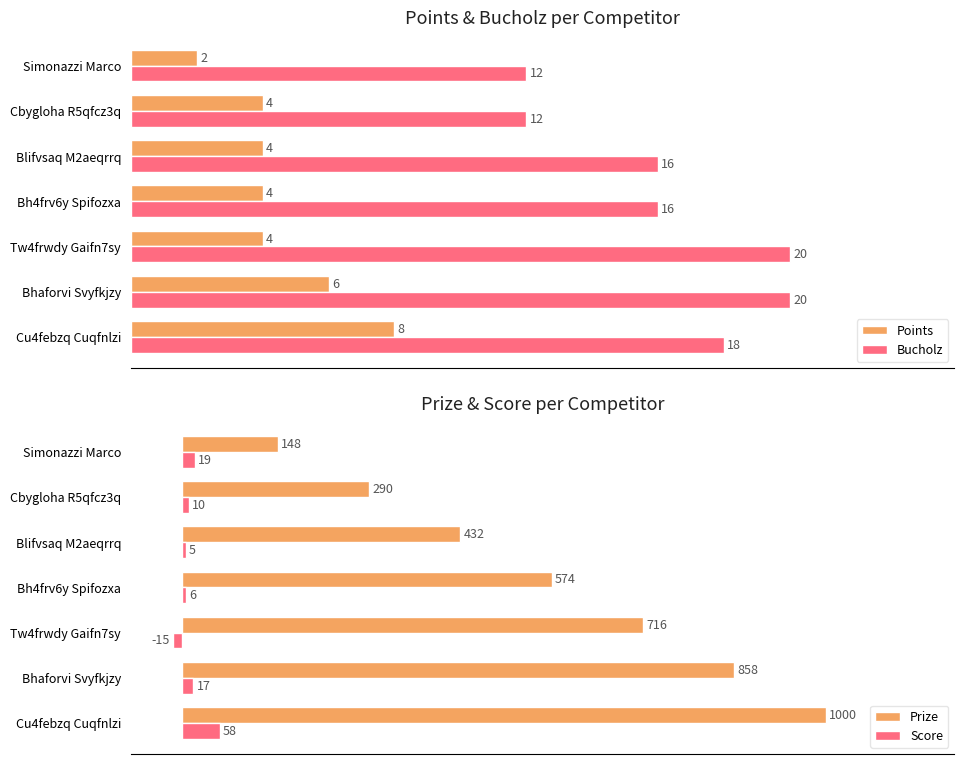

What is the sum of all Score values?

100